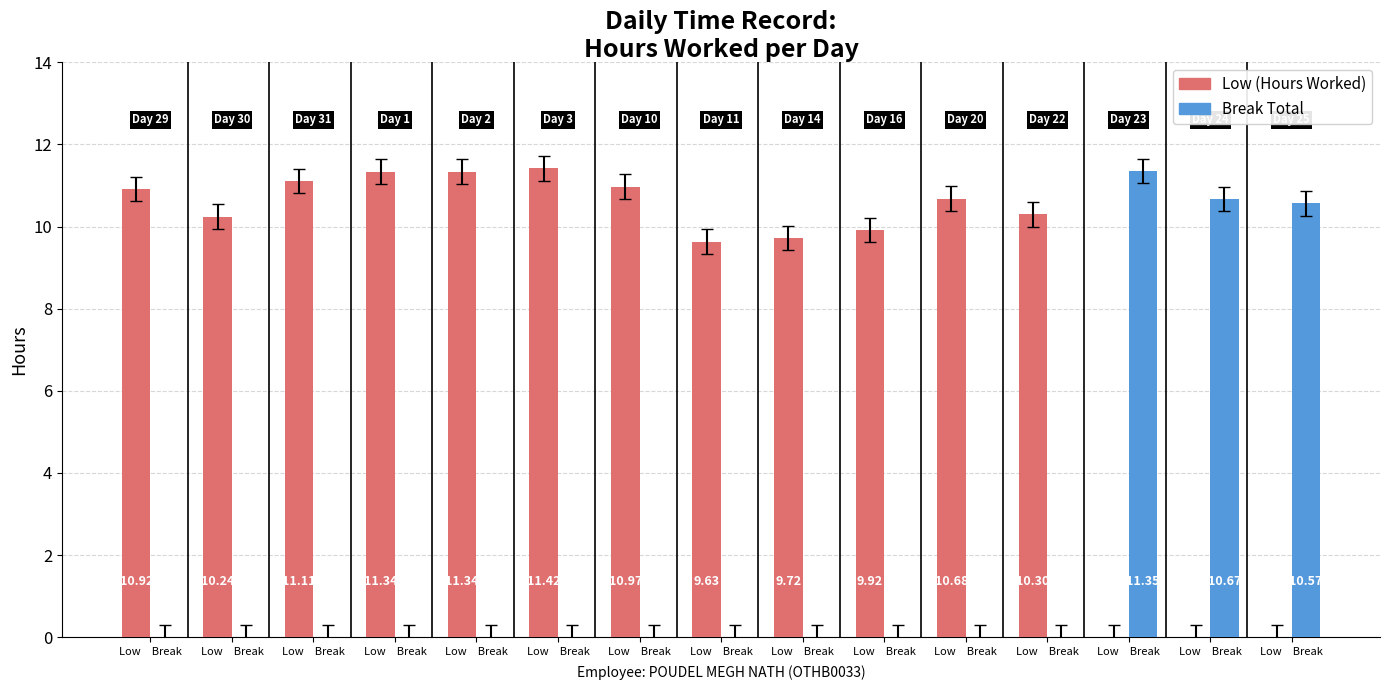

Are the bars horizontal?

No